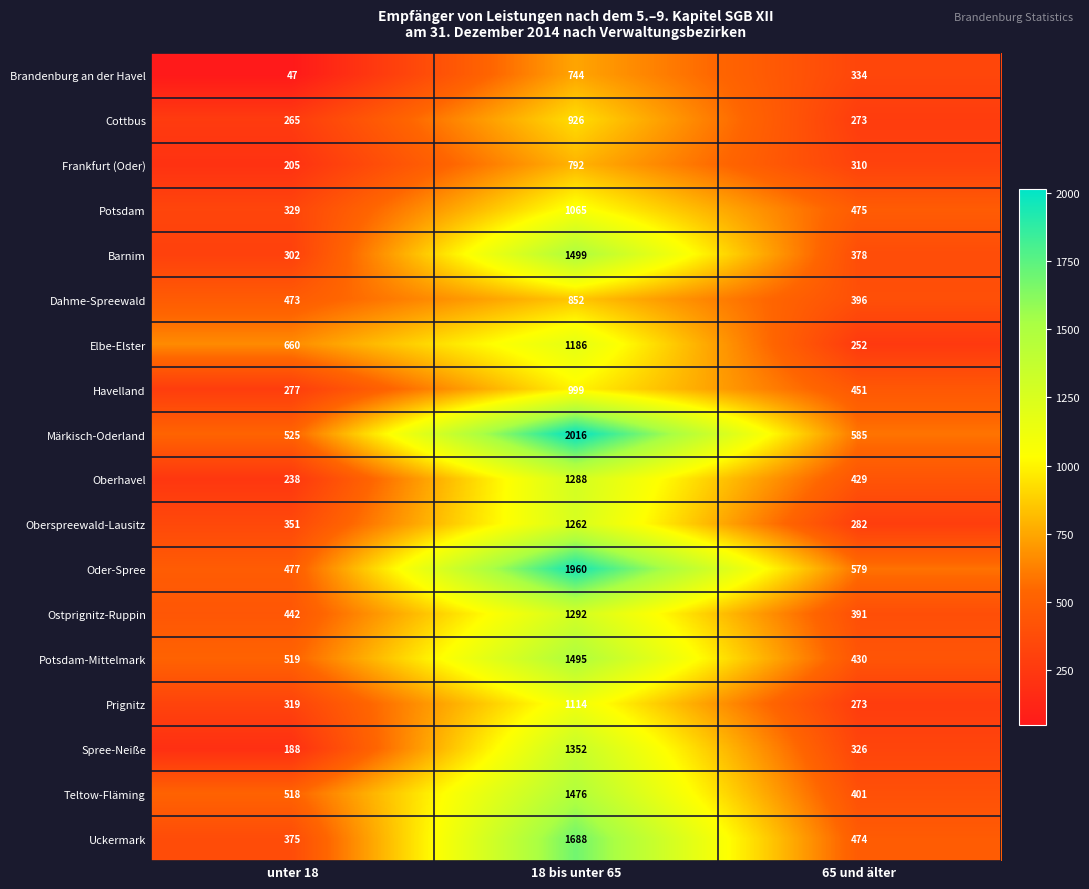

Between unter 18 and 65 und älter, which series saw the biggest shift?

Elbe-Elster